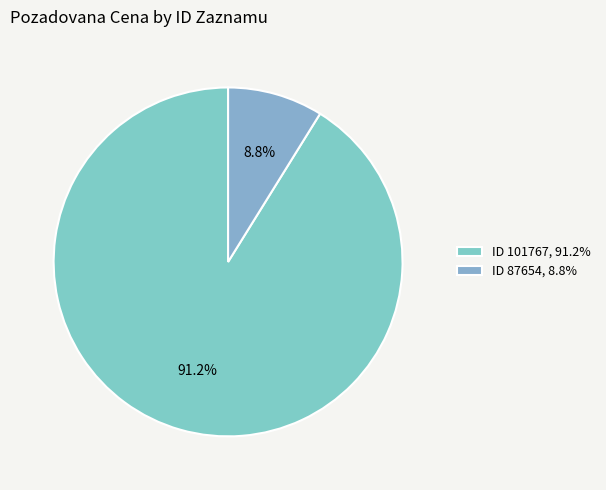

Rank the categories by value from lowest to highest.

ID 87654, 8.8%, ID 101767, 91.2%